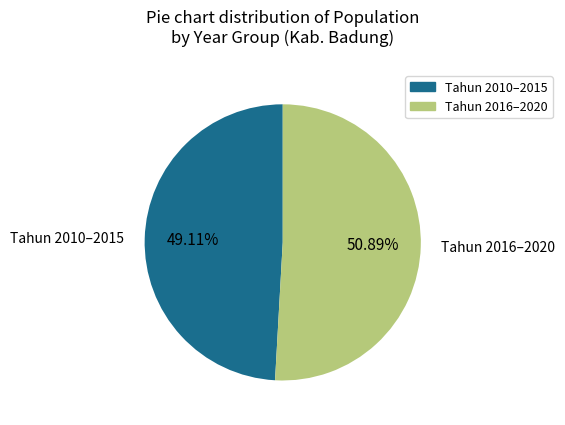

Does any single category account for the majority?

Yes